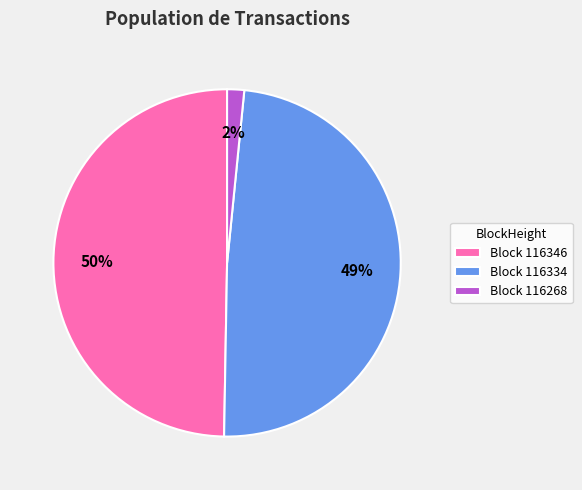

Does Block 116334 represent more than half of the total?

No